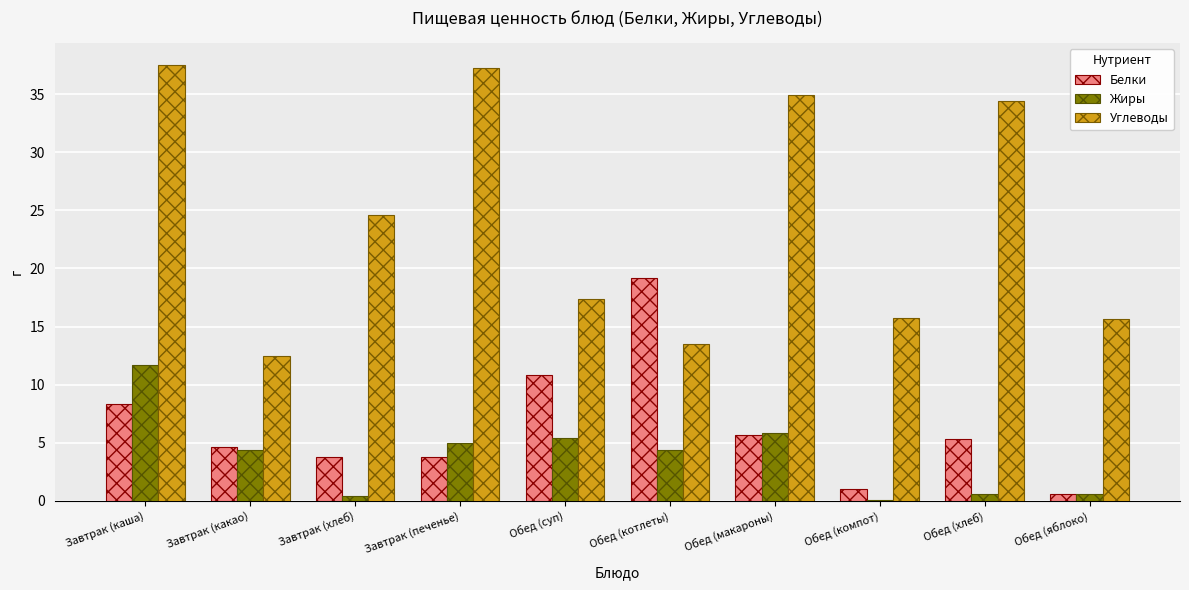

What is the maximum value for Жиры?

11.7